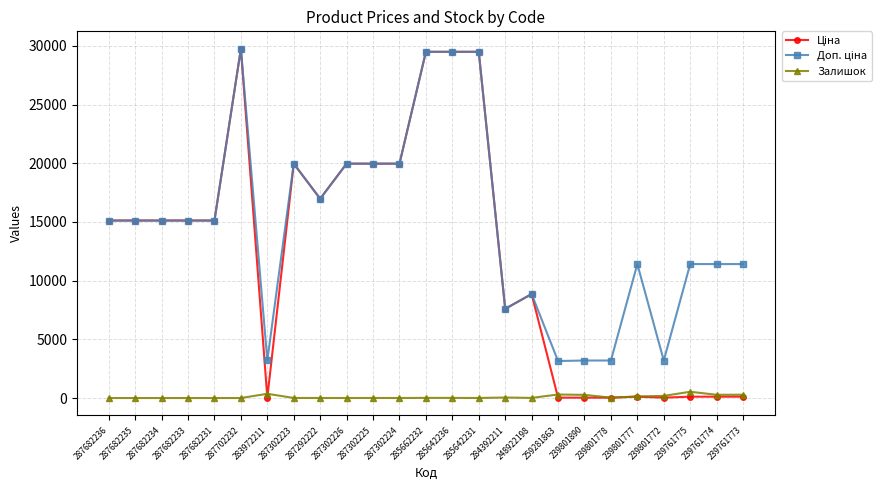

At how many categories does at least one series exceed 25922?

4